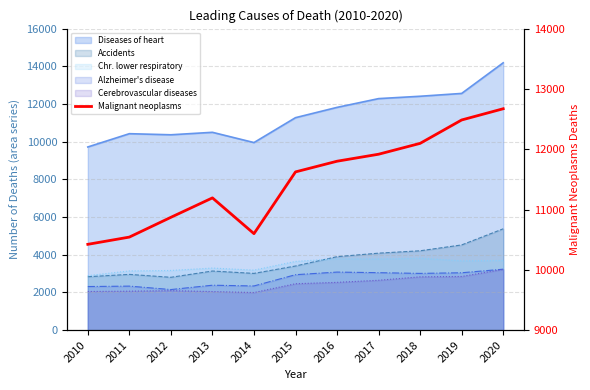

Reading right to left, transcribe all the data shown in this chart.

12671	12485	12097	11917	11801	11624	10600	11193	10871	10543	10423